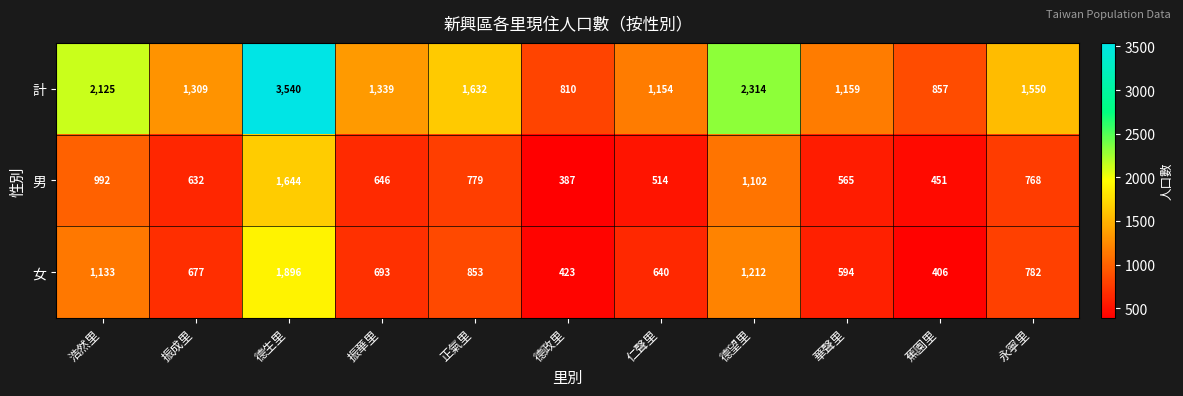

Which series has the largest total across all categories?

計